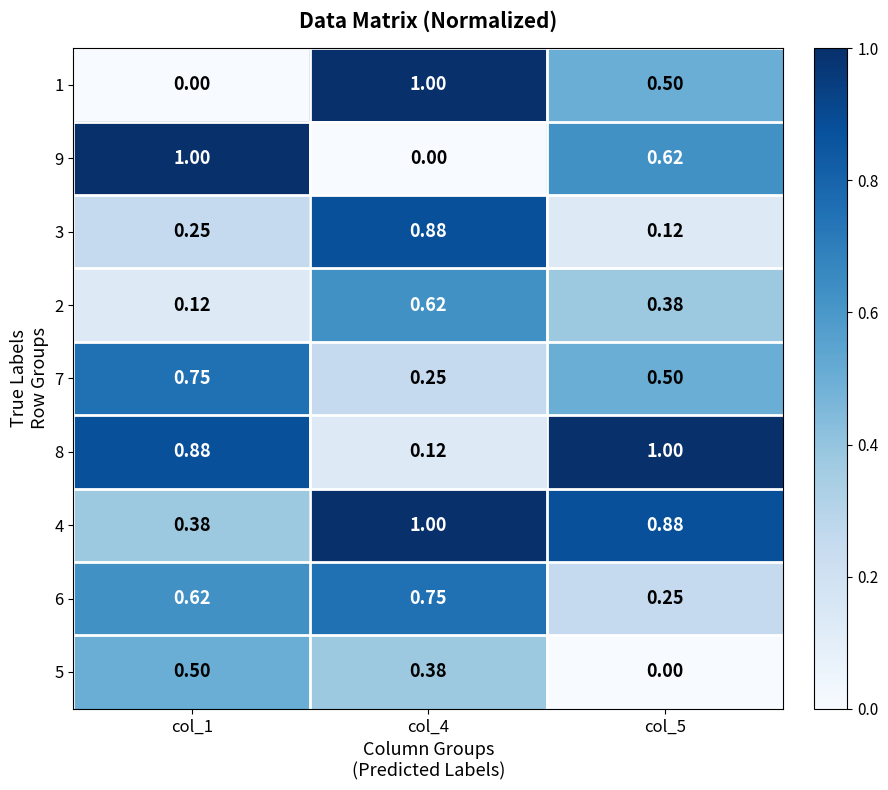

Is the value of 5 at col_1 greater than the value of 2 at col_1?

Yes